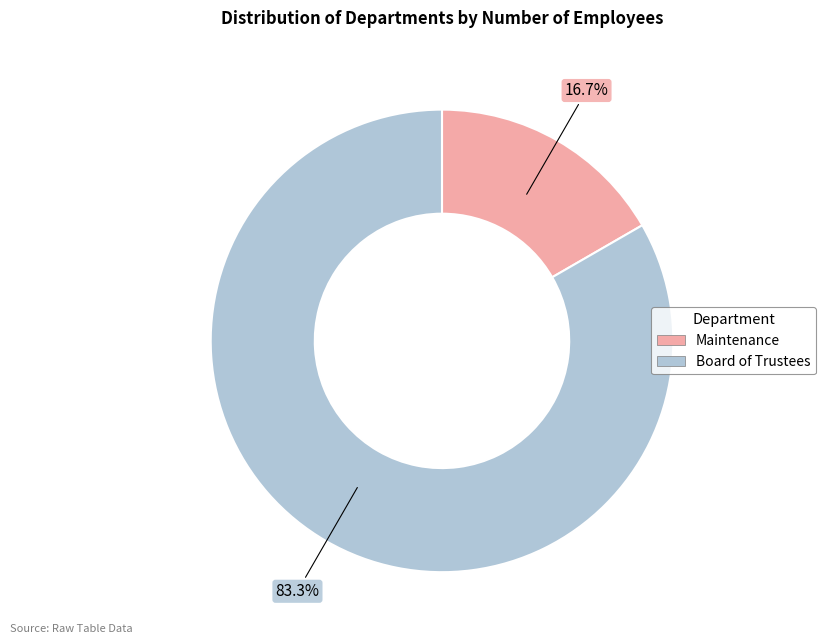

True or false: Board of Trustees accounts for 93% of the total.

False